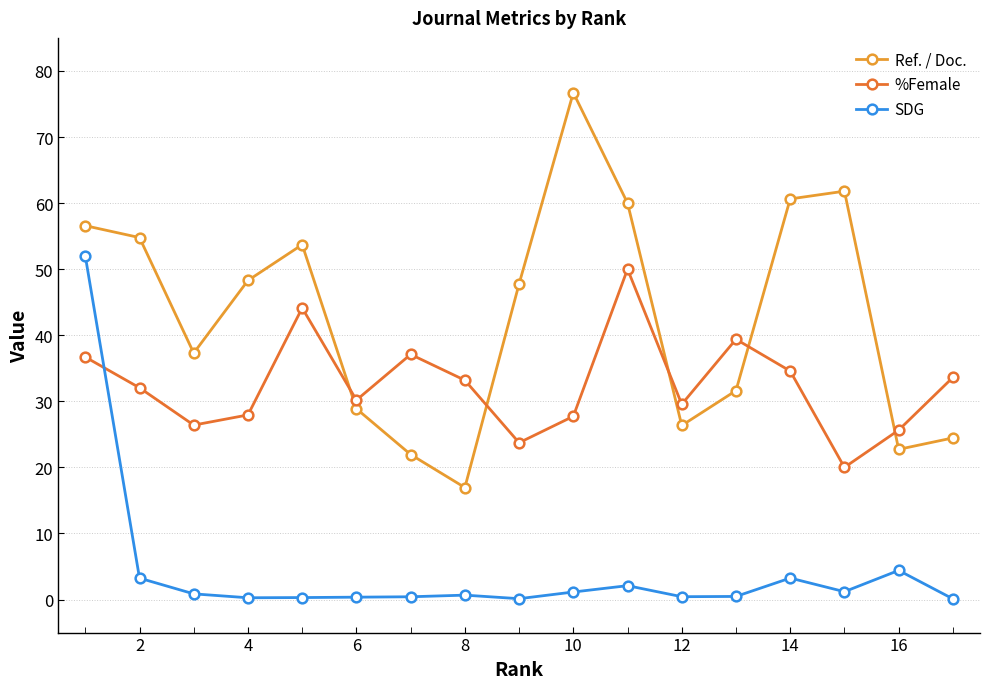

Does the chart display data point markers on the line(s)?

Yes